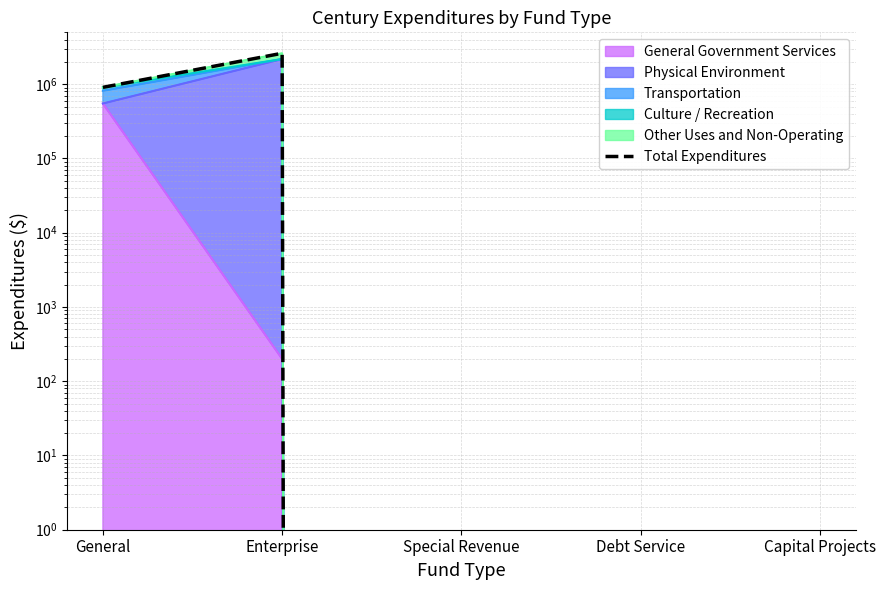

Reading left to right, what are all the values shown in this chart?

908215	2612969	0	0	0